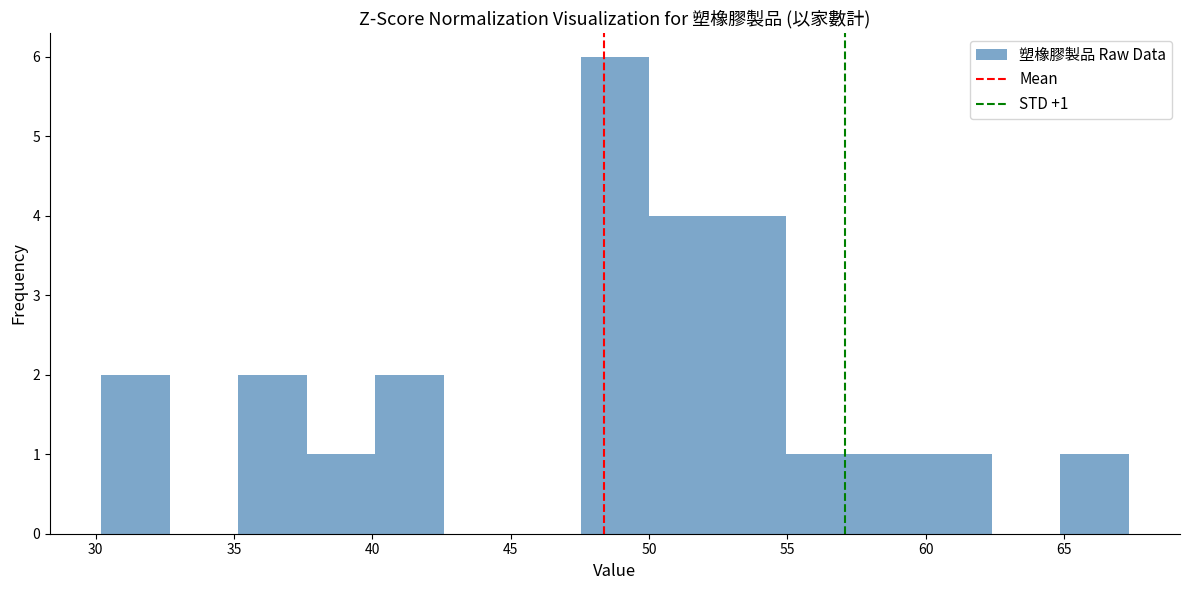

Which range on the x-axis has the tallest bar?

47.5 to 50.0